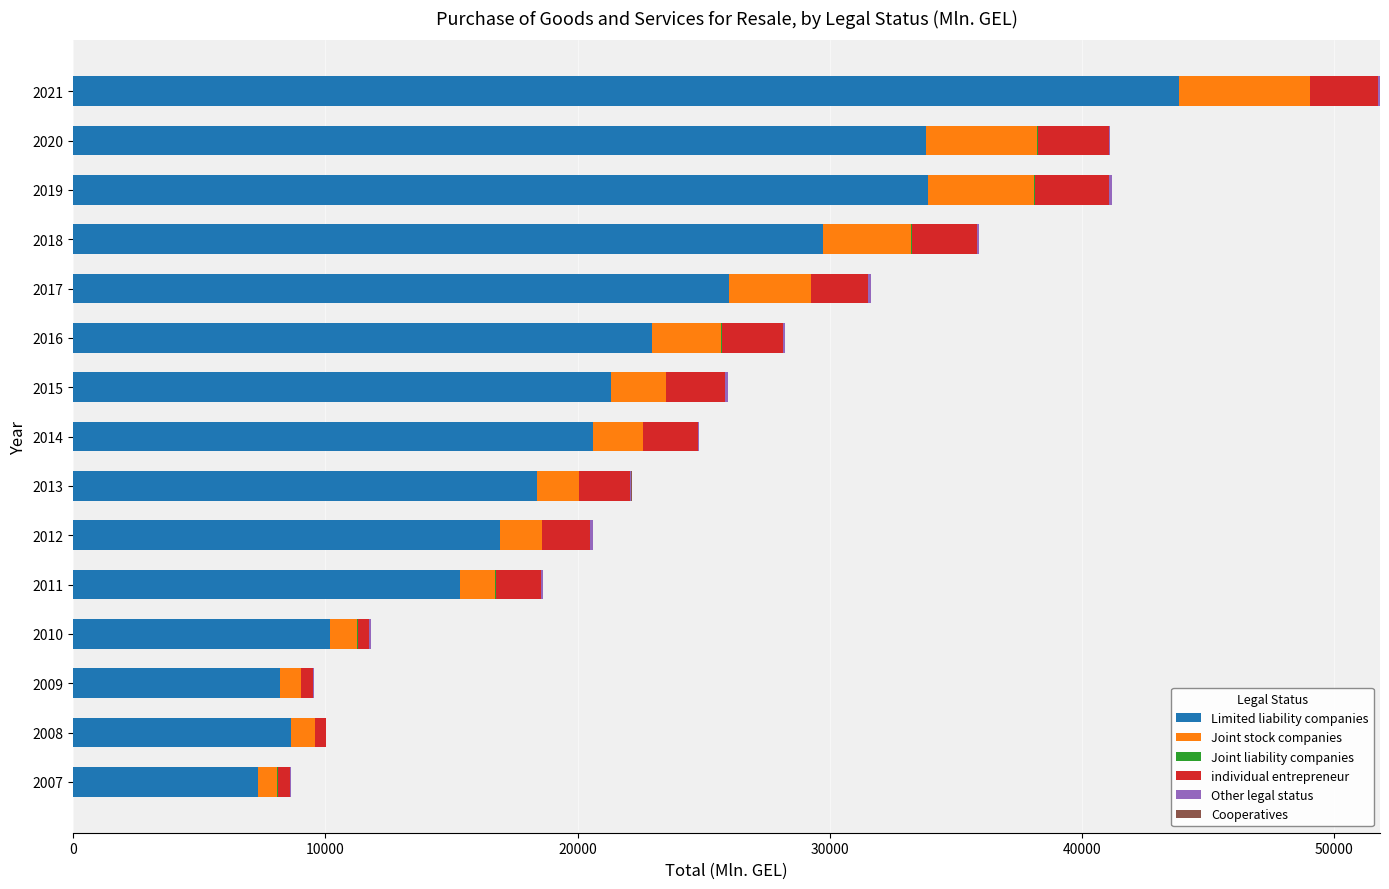

How many data points in Limited liability companies are above 20617?

8